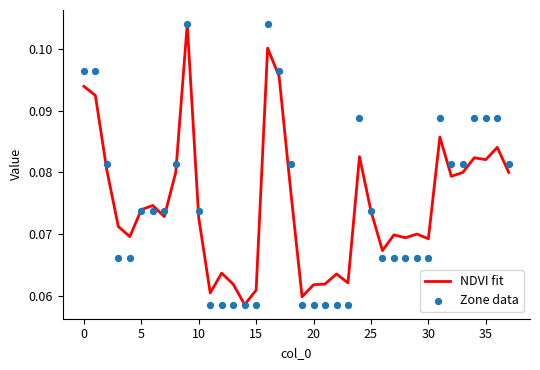

What are all the series names shown in the legend?

NDVI fit, Zone data